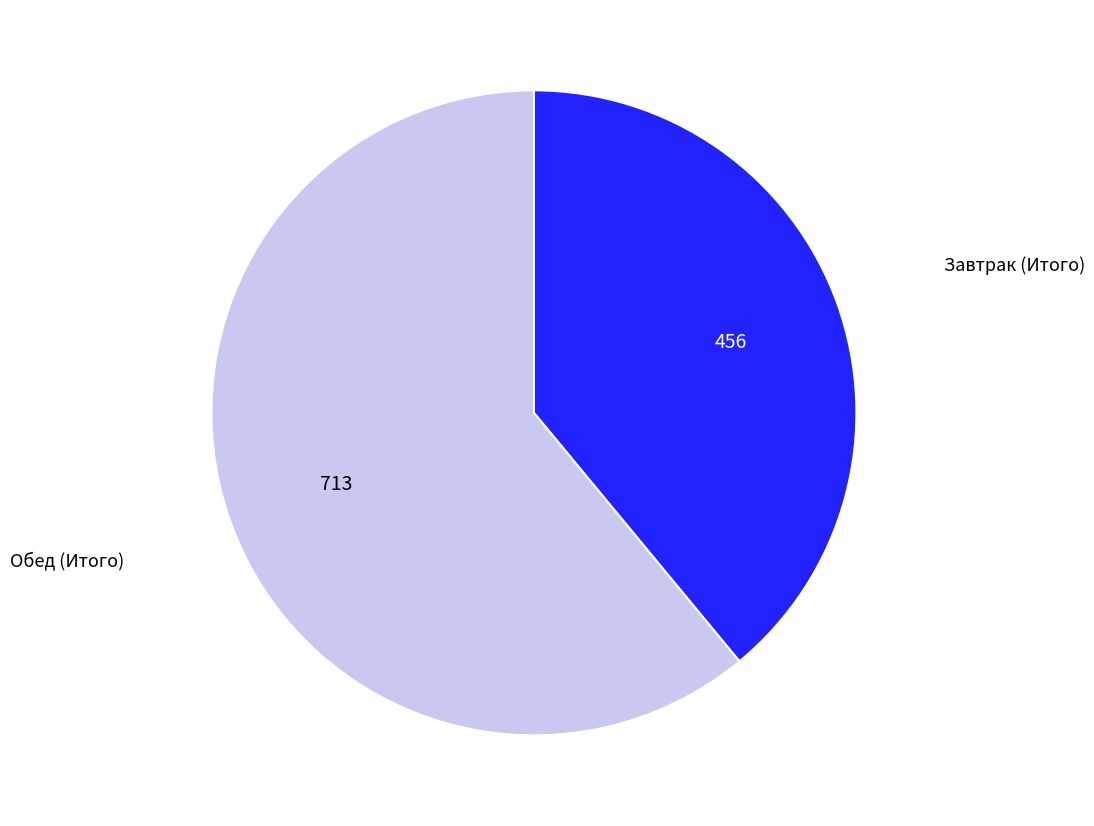

The Завтрак (Итого) slice represents 39% of the pie. True or false?

True